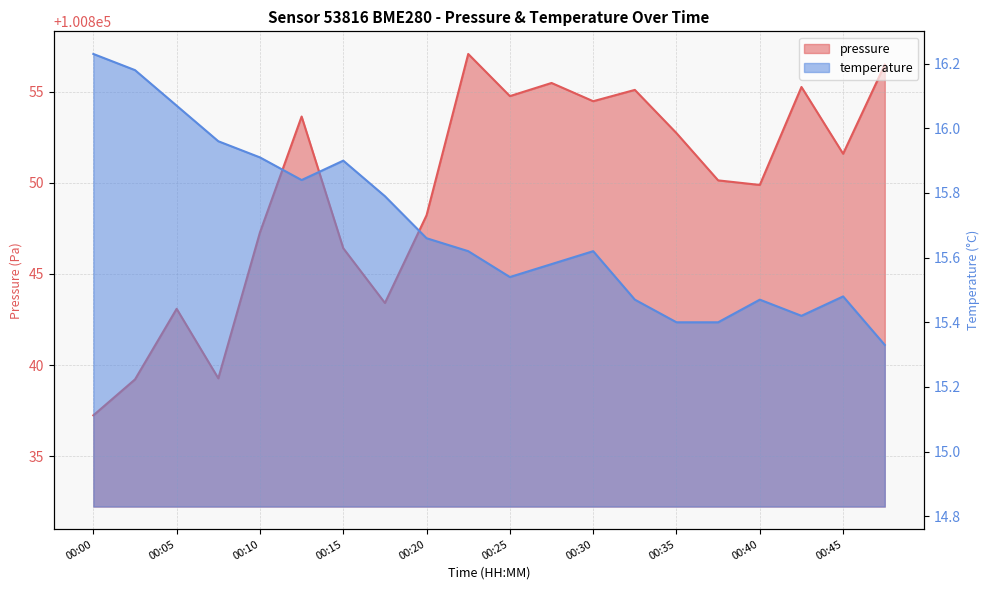

How many data points in pressure are above 100851?

10